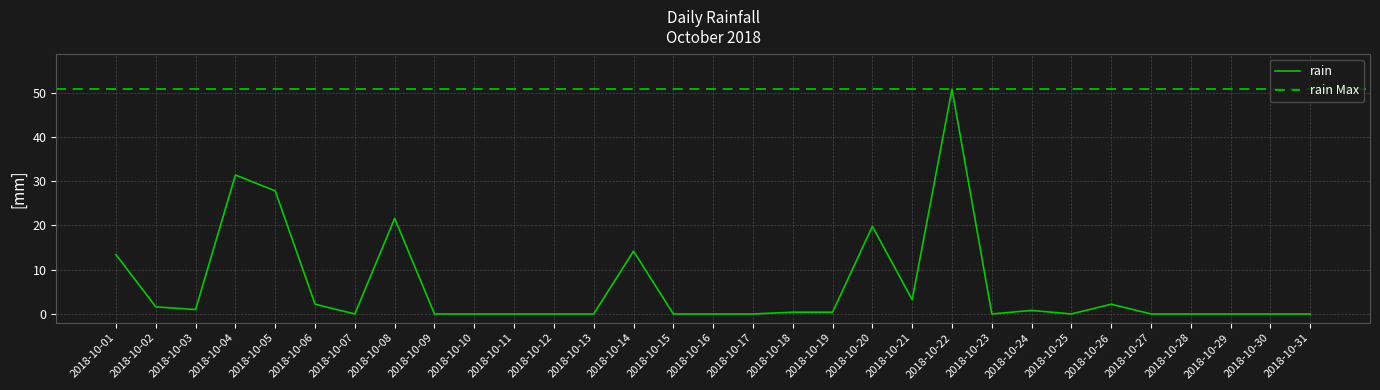

The value at 2018-10-22 is 50.8. True or false?

True